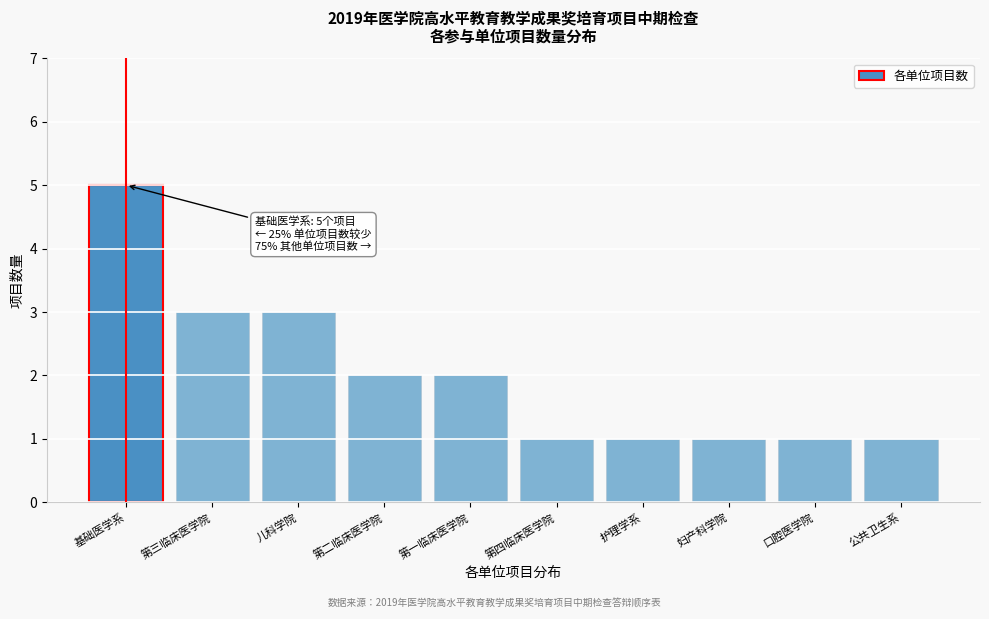

Reading left to right, extract all data points from this chart.

5	3	3	2	2	1	1	1	1	1